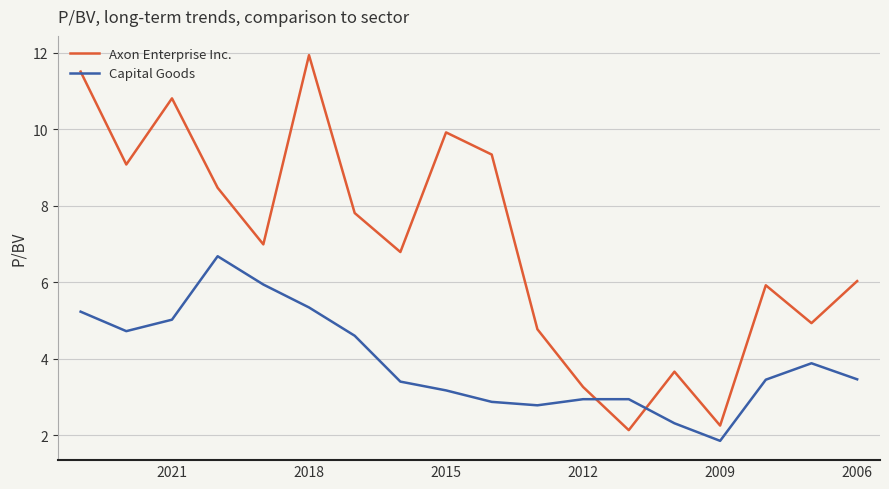

What is the minimum value for Capital Goods?

1.9